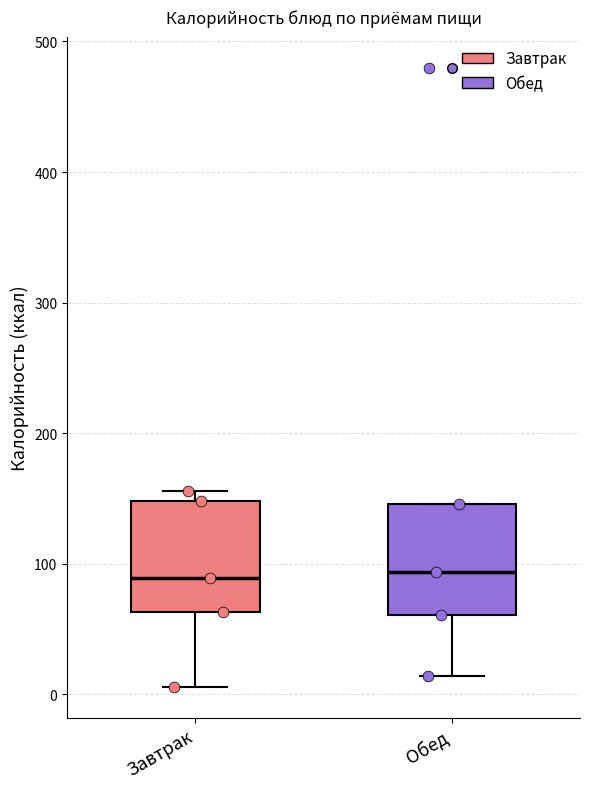

Reading left to right, transcribe this box plot: for each box, give where its median line is, the range the box spans, and where its two whiskers end, as read against the y-axis. The values are not printed on the chart, so give them approximately, as read against the axis.

Завтрак: median 90, box 60 to 150, whiskers 10 to 160
Обед: median 90, box 60 to 150, whiskers 10 to 150